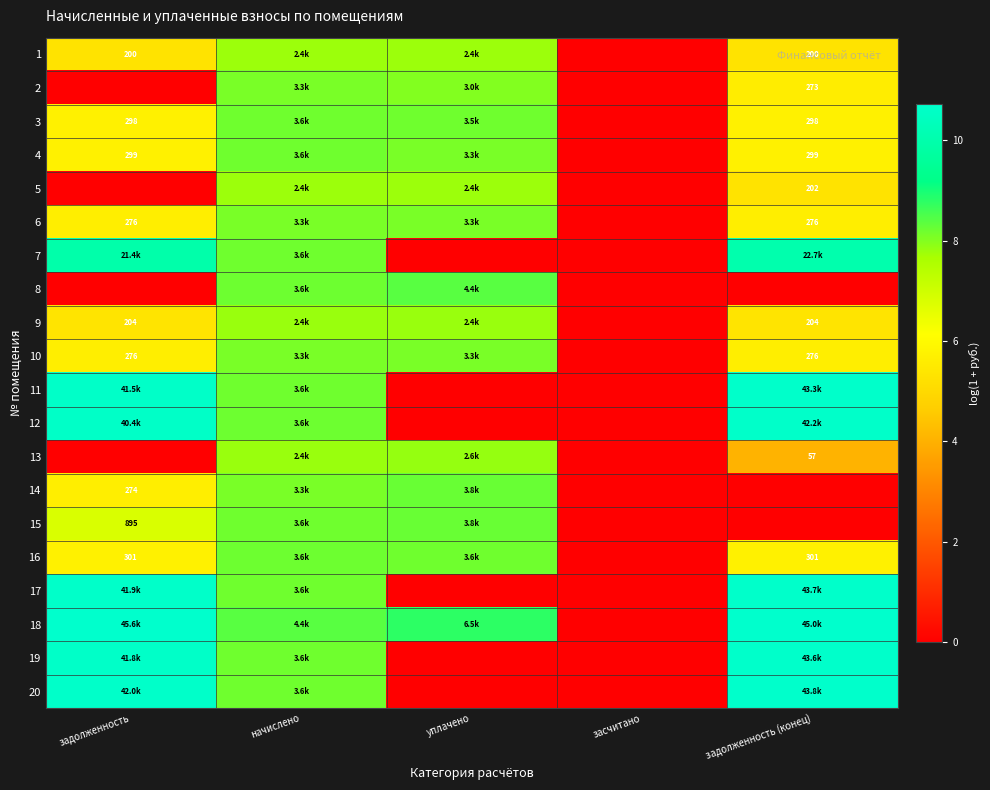

What is the spread (max minus min) of values at задолженность (конец)?

10.7